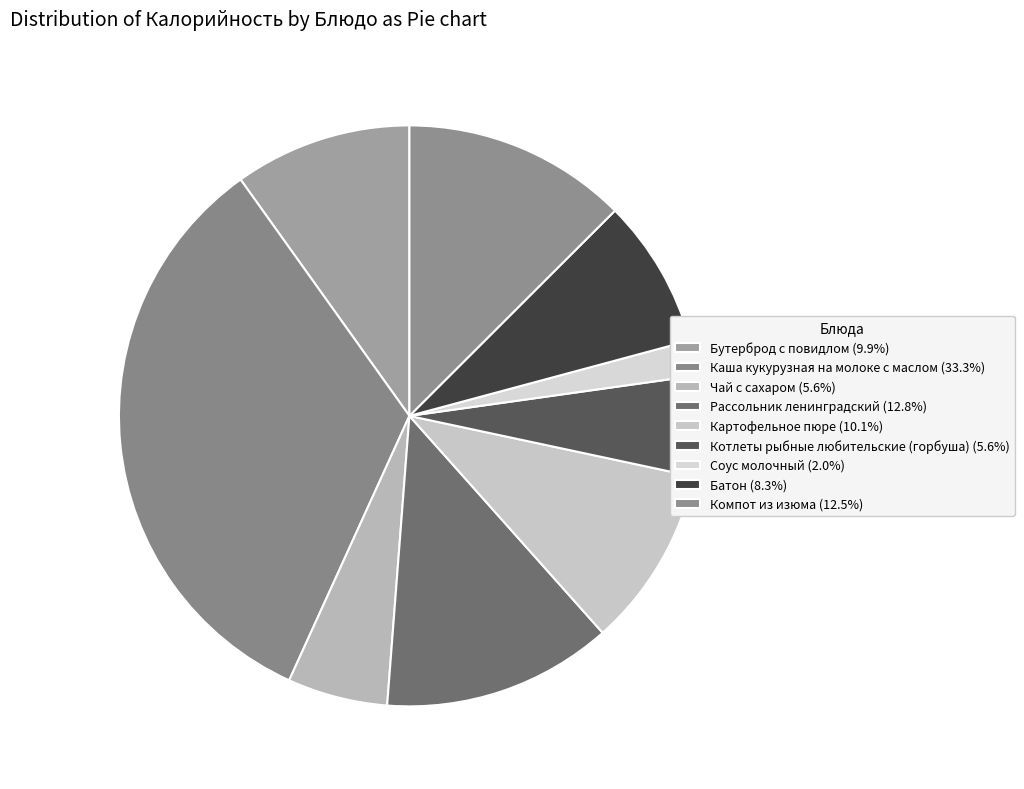

Count the number of slices in the pie.

9